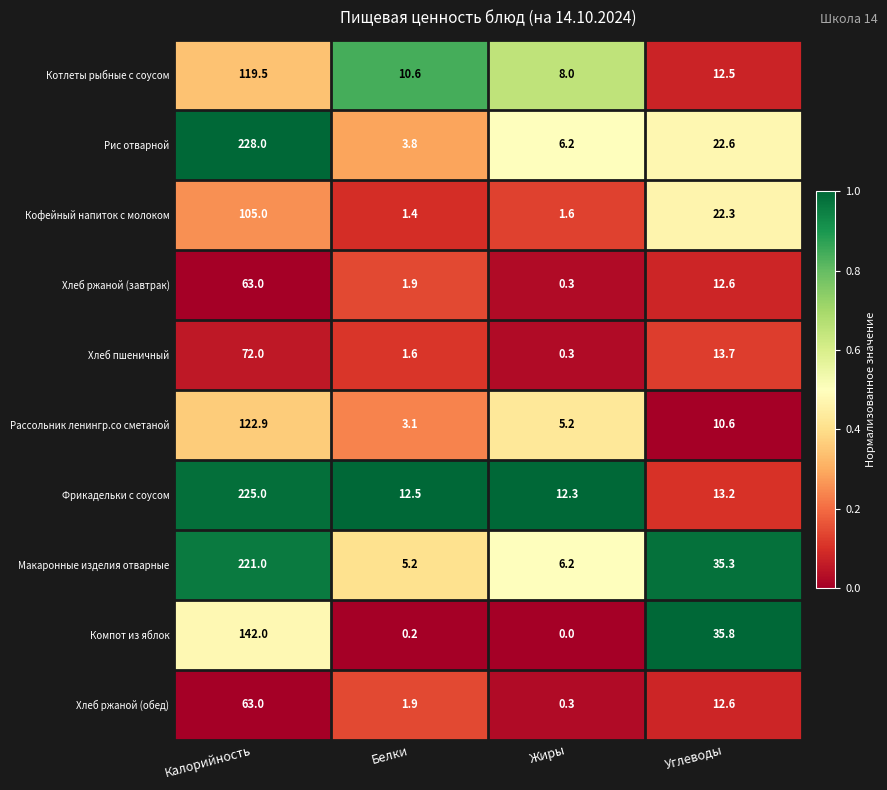

How many series are shown in this chart?

10